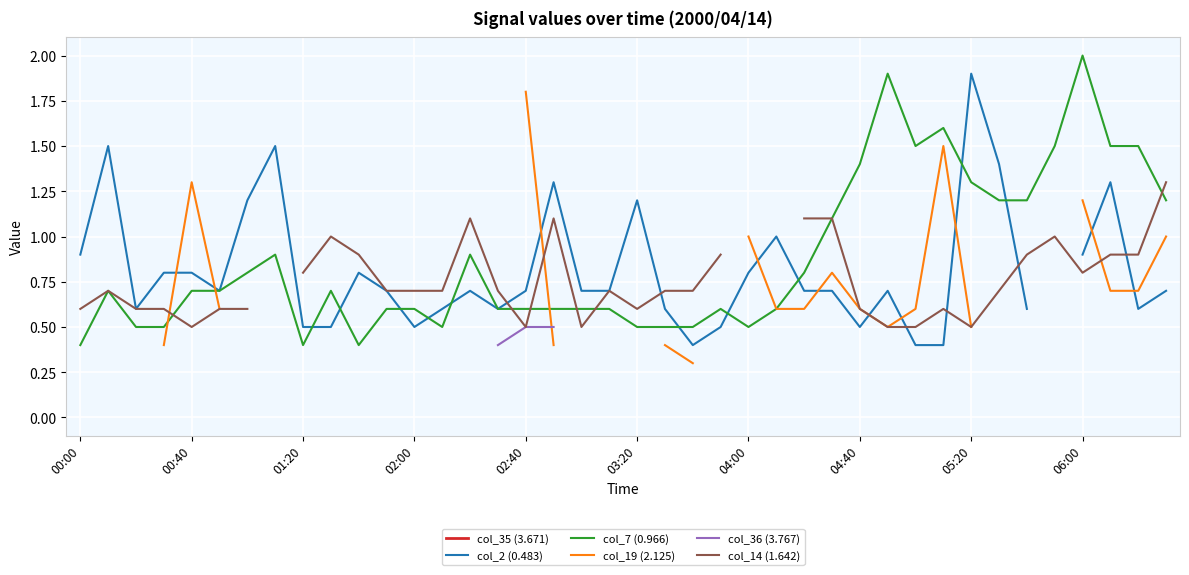

What is the minimum value for col_7 (0.966)?

0.4